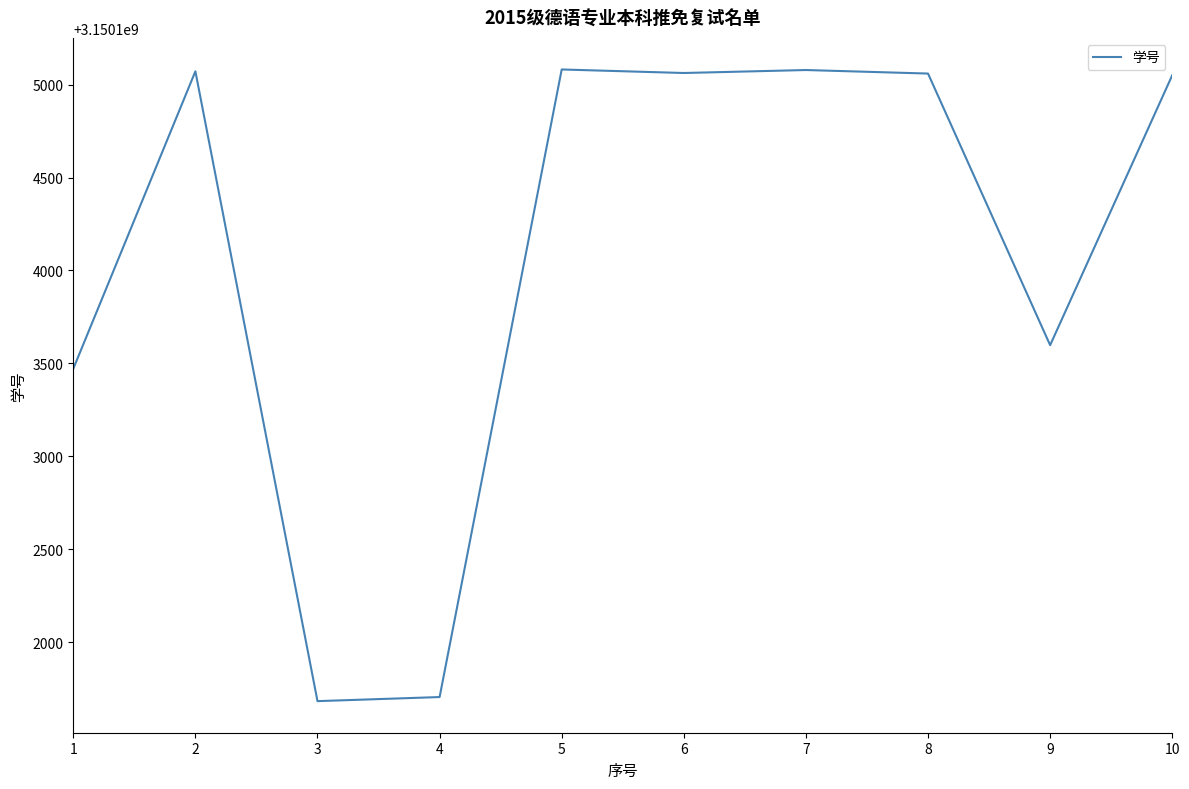

Approximately how many times larger is the value at 1 compared to 5?

1.0